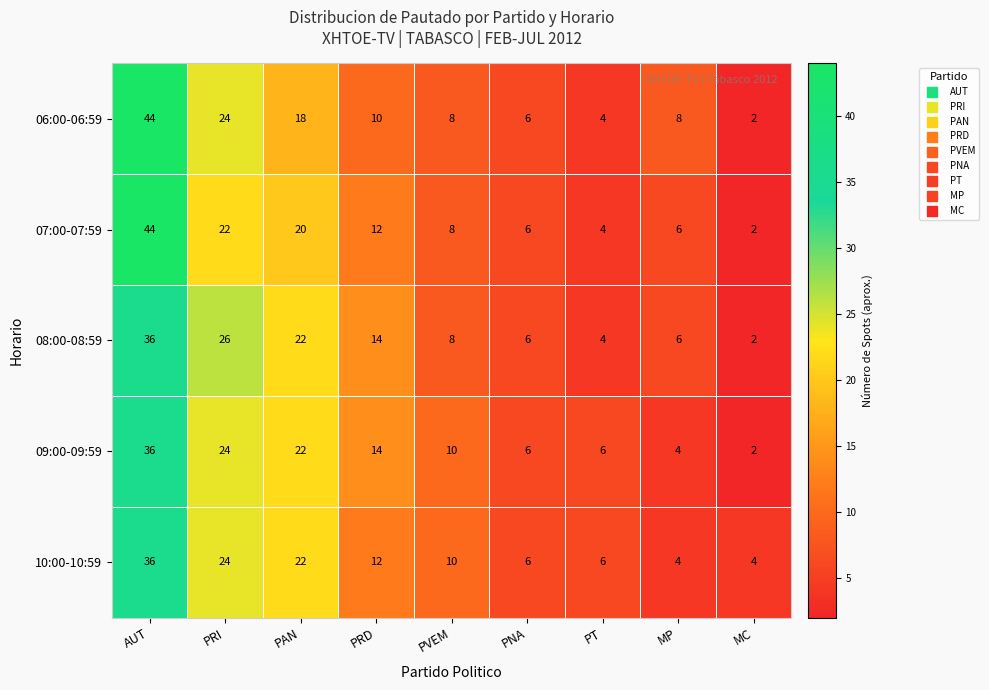

What is the spread (max minus min) of values at PVEM?

2